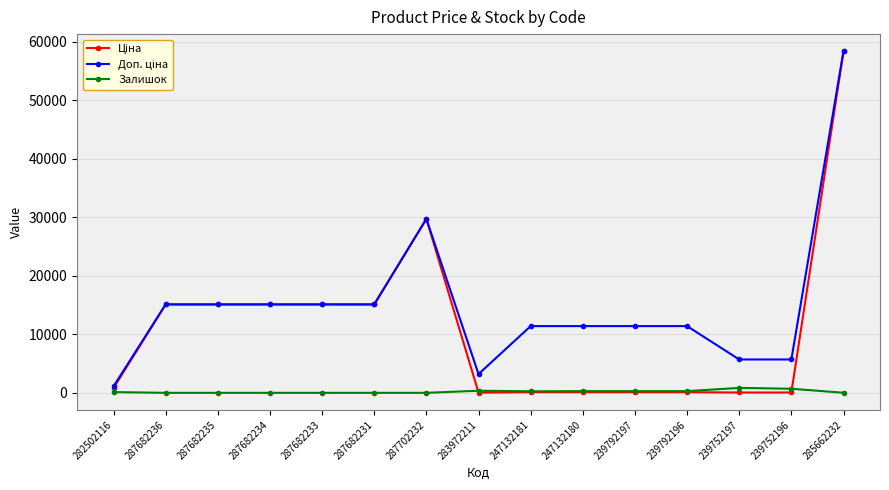

The Залишок series shows 125.0 at 282502116. True or false?

True